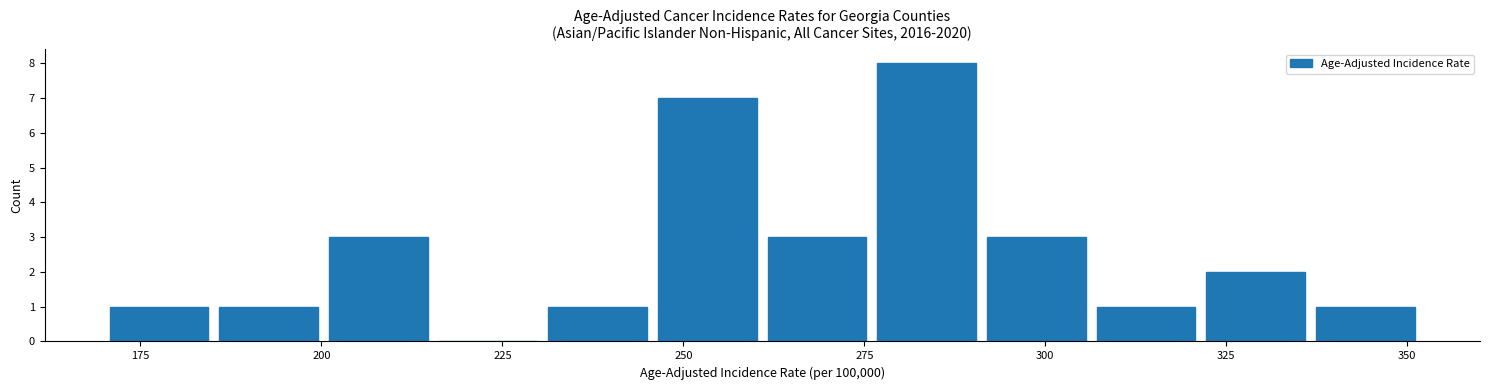

Around what value on the x-axis is the tallest bar? Give the approximate position of its centre, as read against the axis.

285